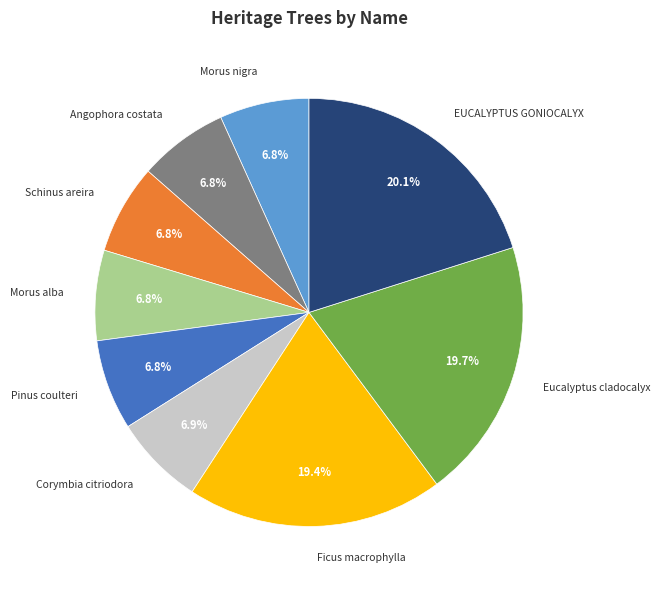

Does any single category account for the majority?

No